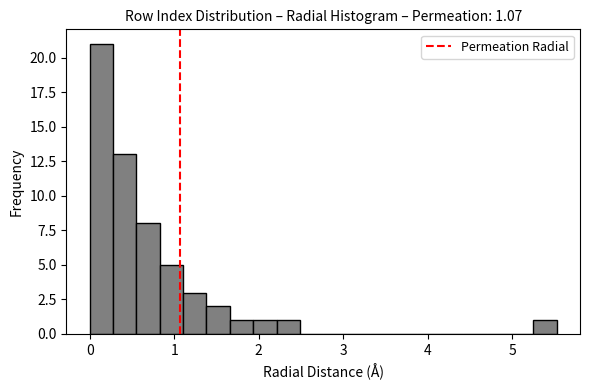

Read against the x-axis, roughly where is the centre of the tallest bar?

0.1